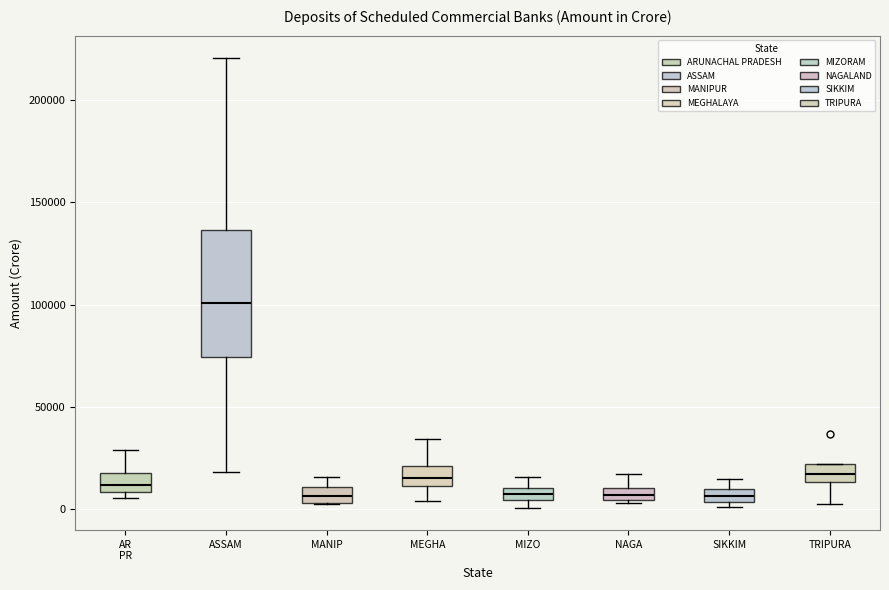

Which box is the tallest, from its lower edge to its upper edge?

ASSAM